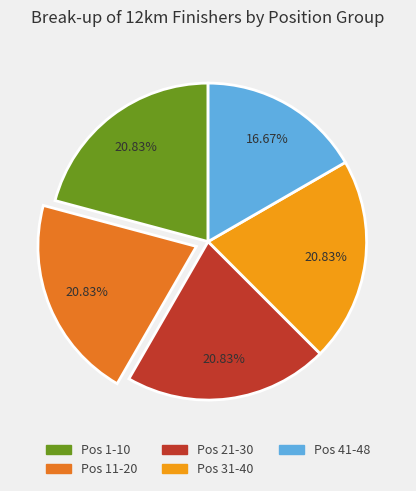

Is there any slice that represents more than half of the pie?

No